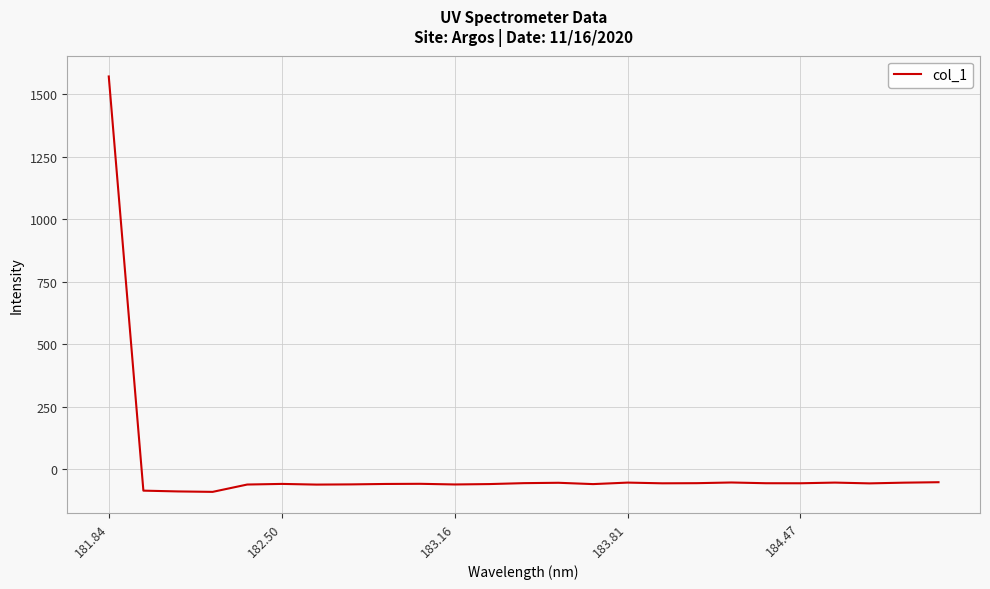

What is the difference between the maximum and minimum values?

1662.6